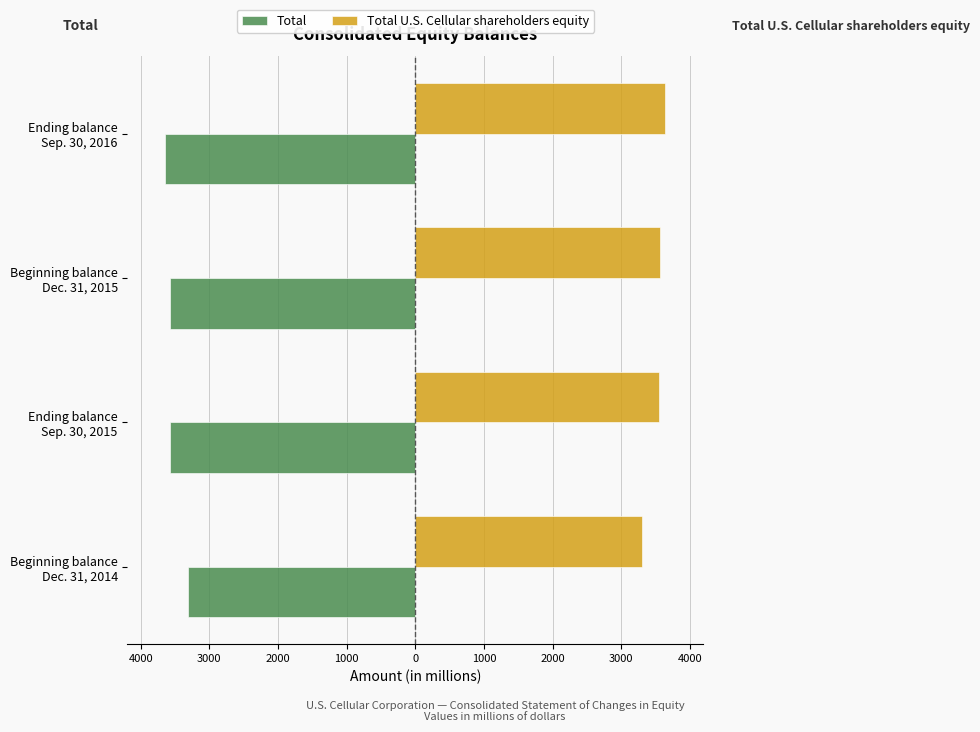

What are all the series names shown in the legend?

Total, Total U.S. Cellular shareholders equity